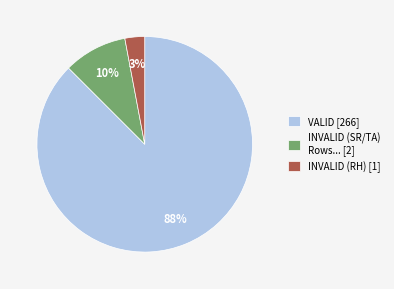

To the nearest percent, what is the combined percentage of INVALID (SR/TA) Rows... [2] and VALID [266]?

97%